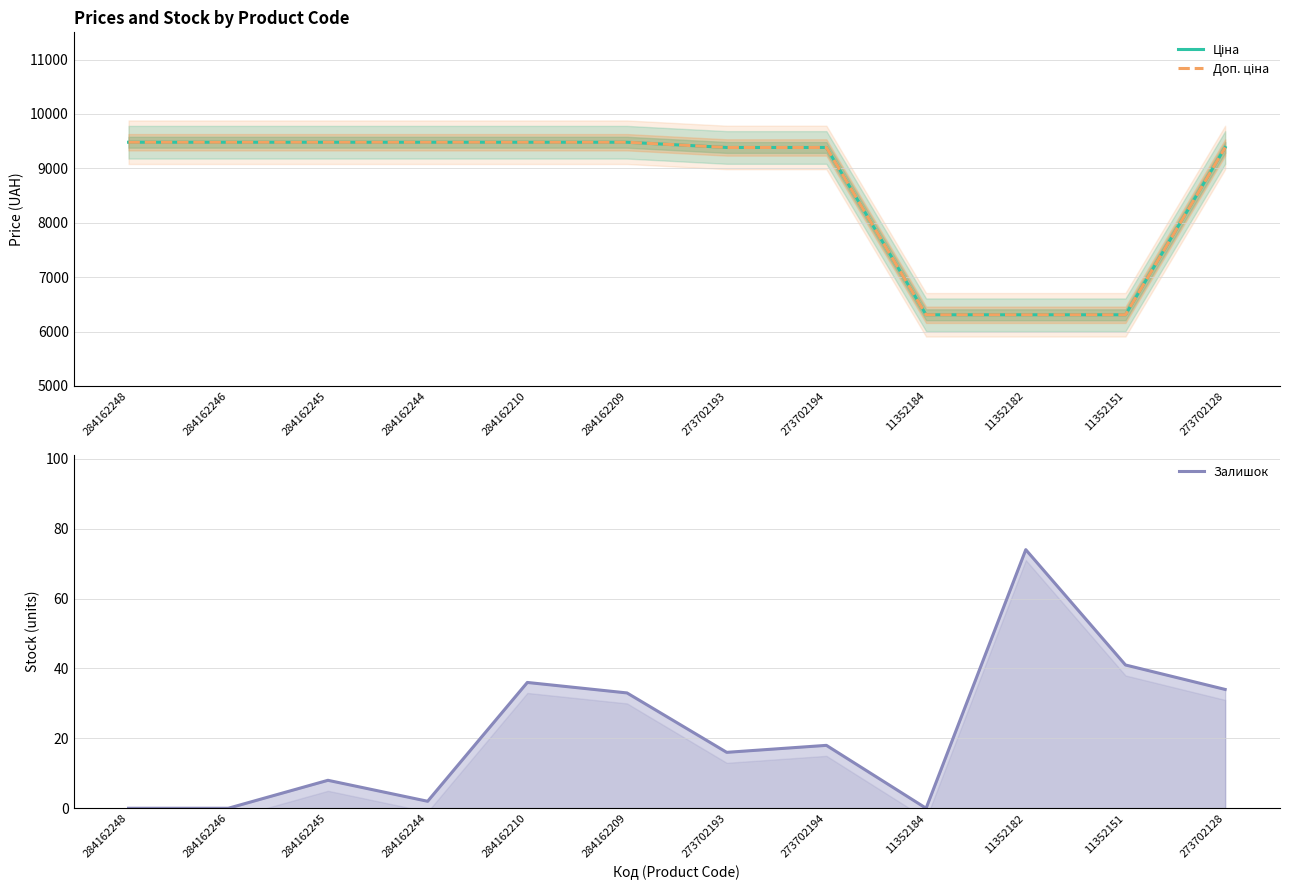

How many distinct data groups are displayed?

3